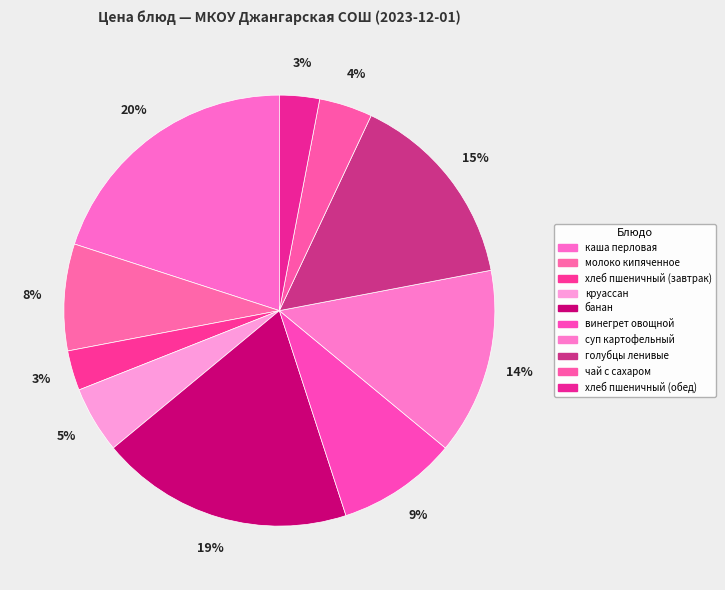

Is it true that круассан is 5% of the pie?

True